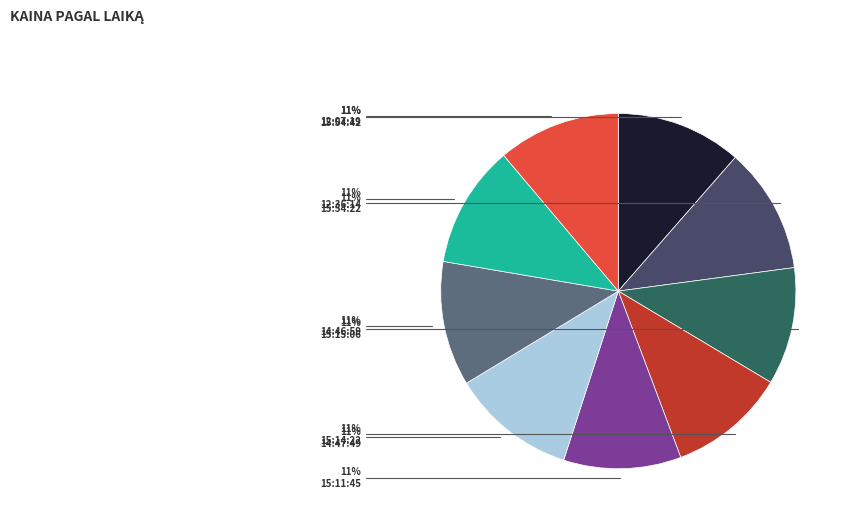

To the nearest percent, what is the average slice percentage?

11%